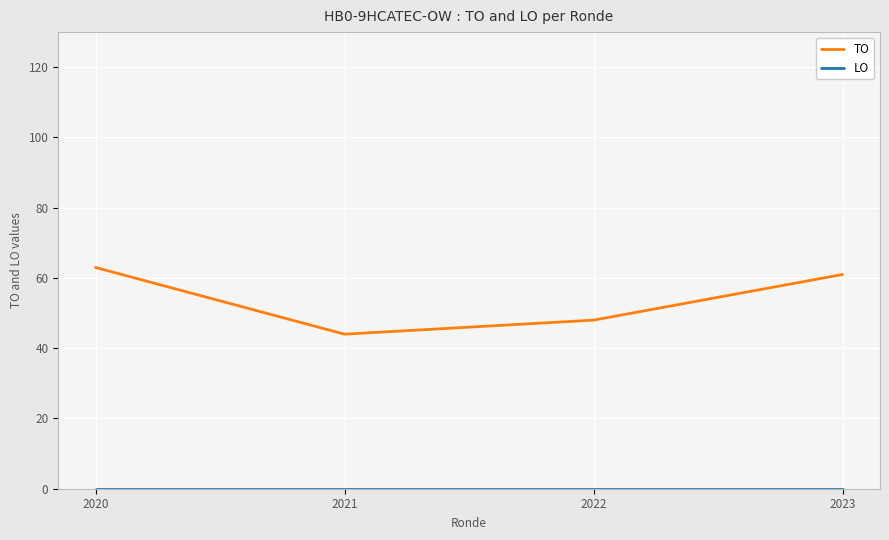

How many TO values are between 48 and 63?

3